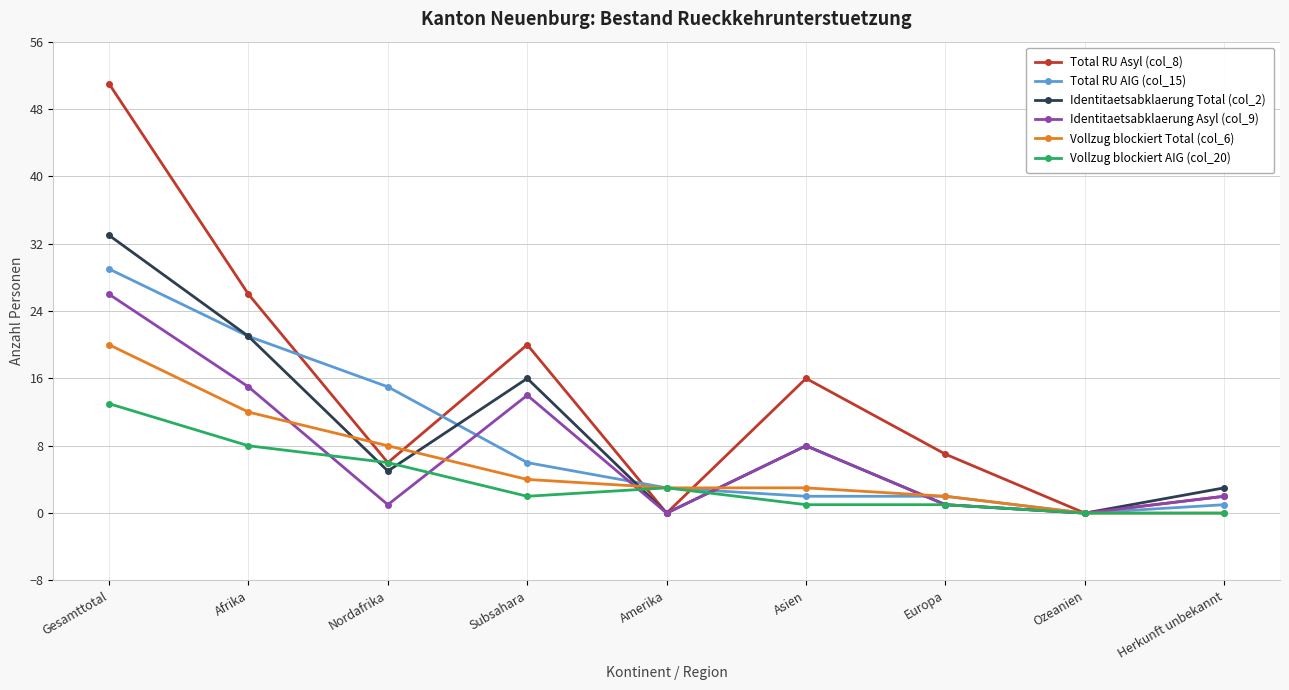

How many distinct data groups are displayed?

6